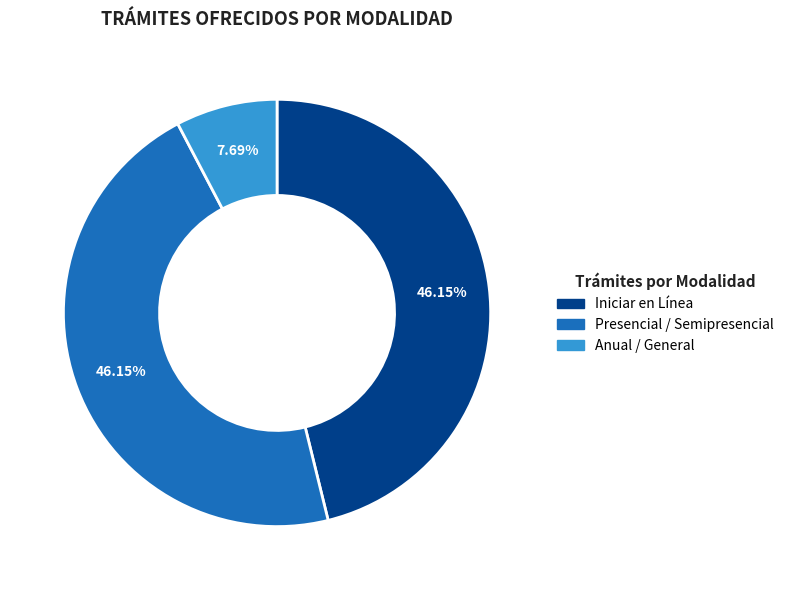

Is there a majority slice in this chart?

No